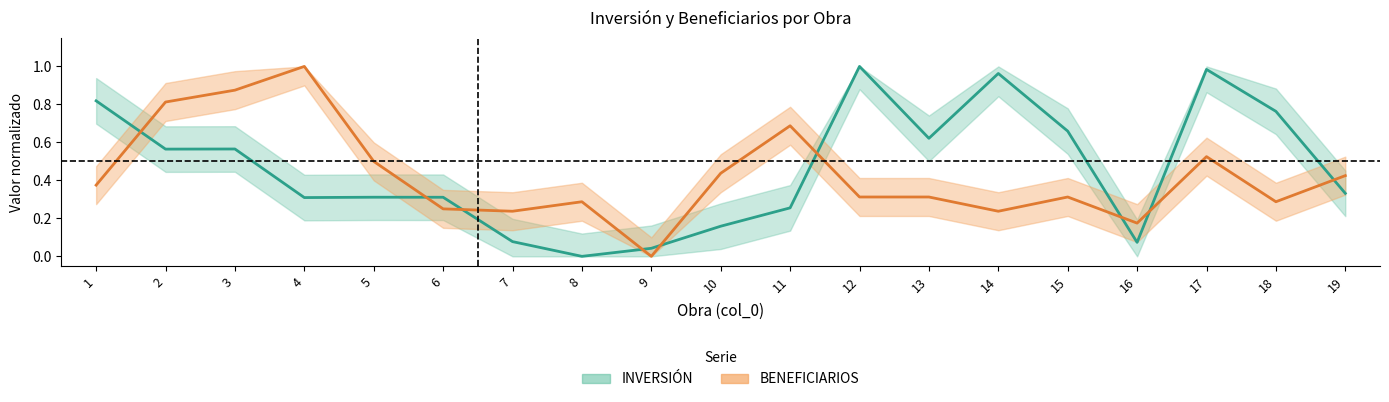

How many categories are shown in the chart?

19